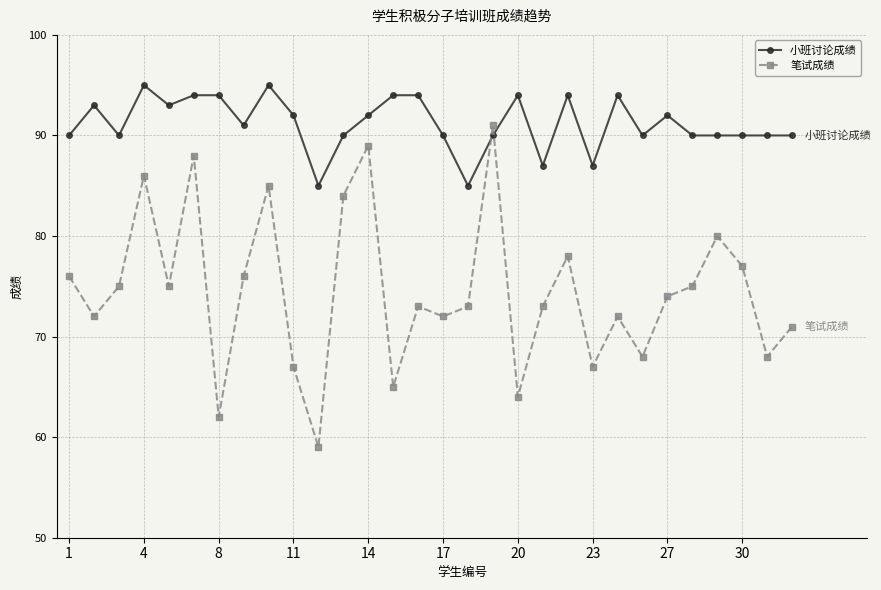

True or false: 小班讨论成绩 and 笔试成绩 intersect in this chart.

True